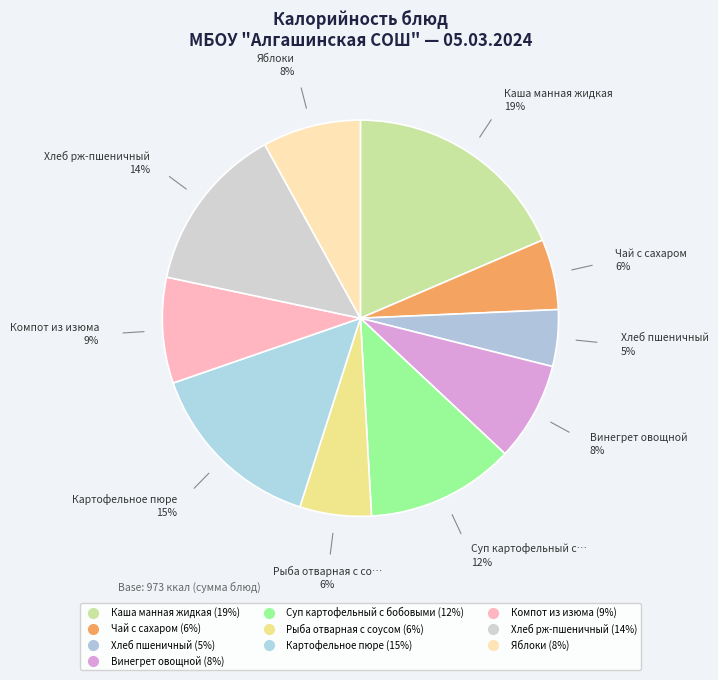

To the nearest percent, what is the difference between the largest and smallest slice percentages?

14%